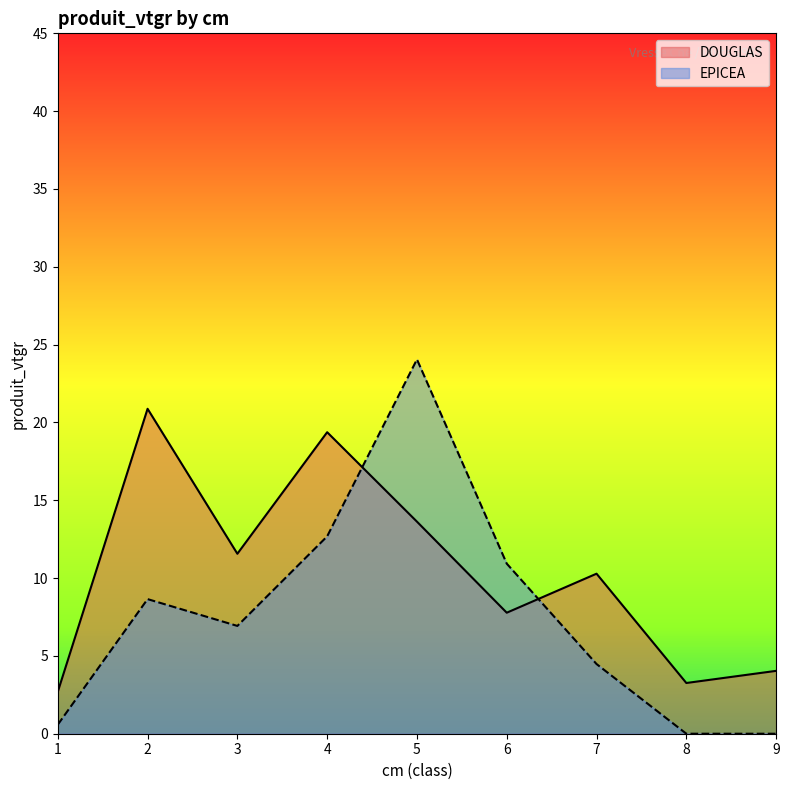

What is the average value of the EPICEA series?

7.6